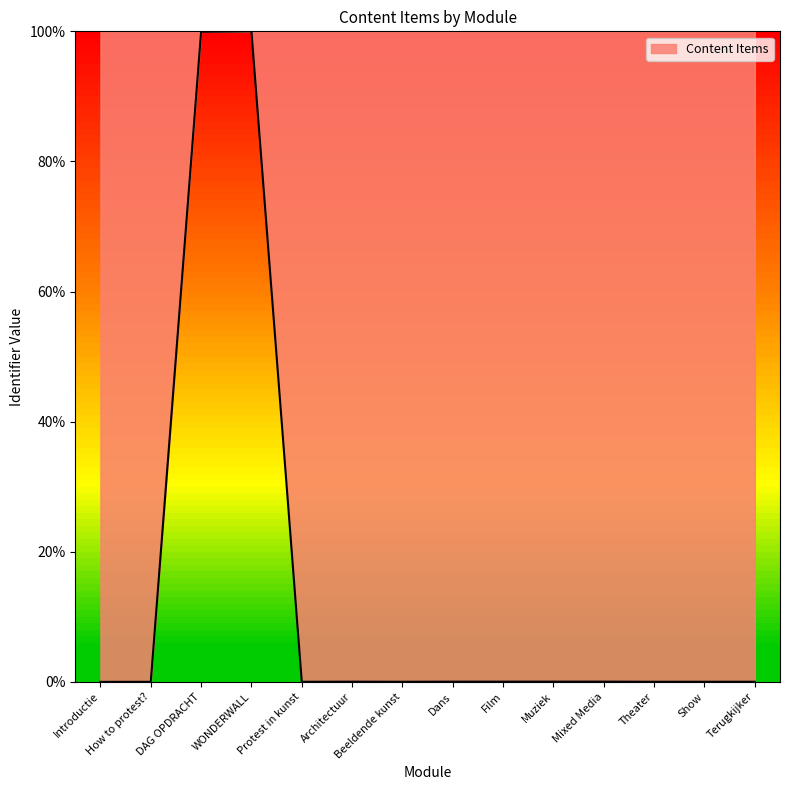

True or false: the data shows 0.0 at Mixed Media.

True